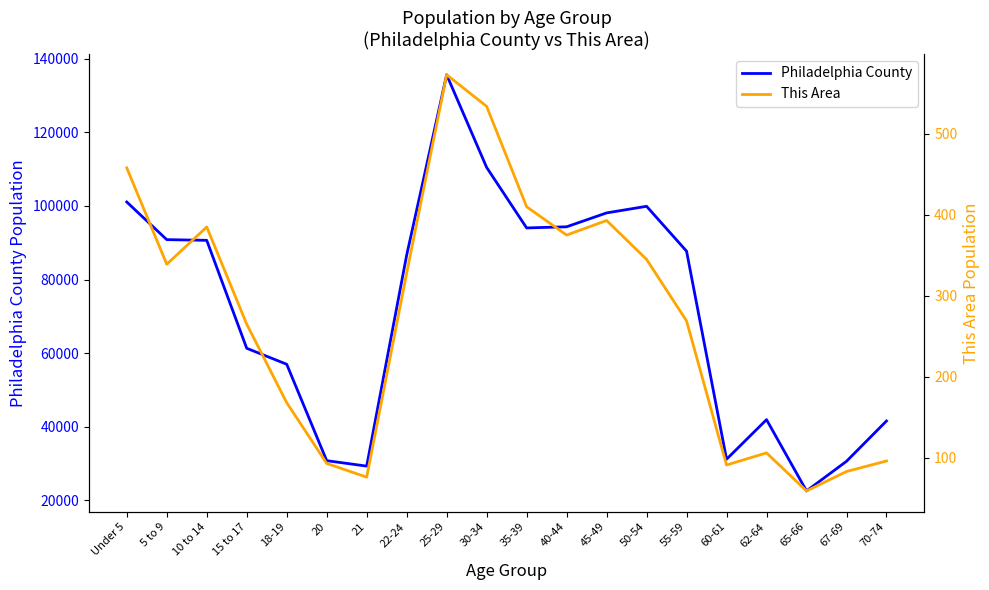

Is it true that This Area equals 339 at 5 to 9?

True